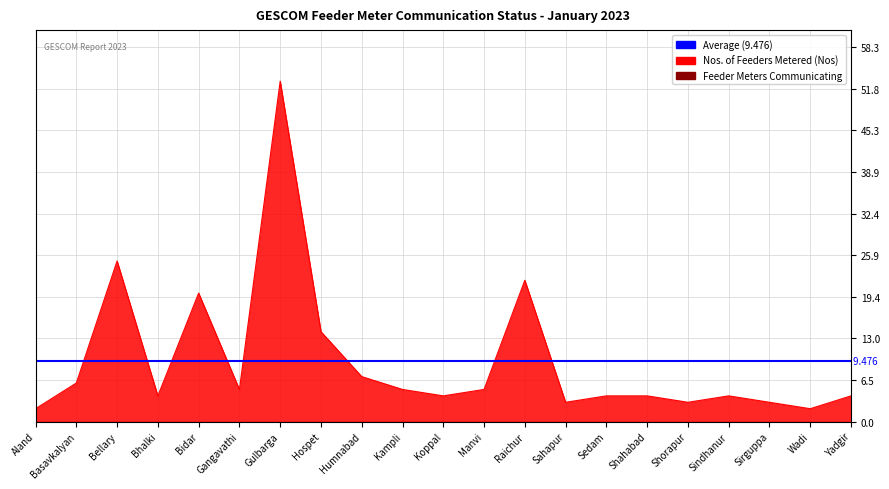

How many values are below 4?

5